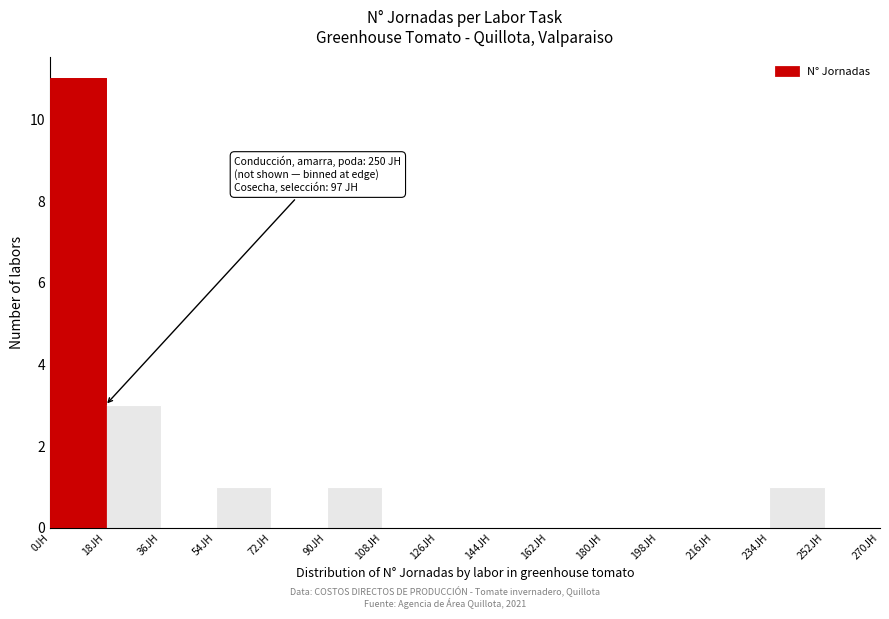

Over which range of the x-axis is the bar tallest?

0 to 18